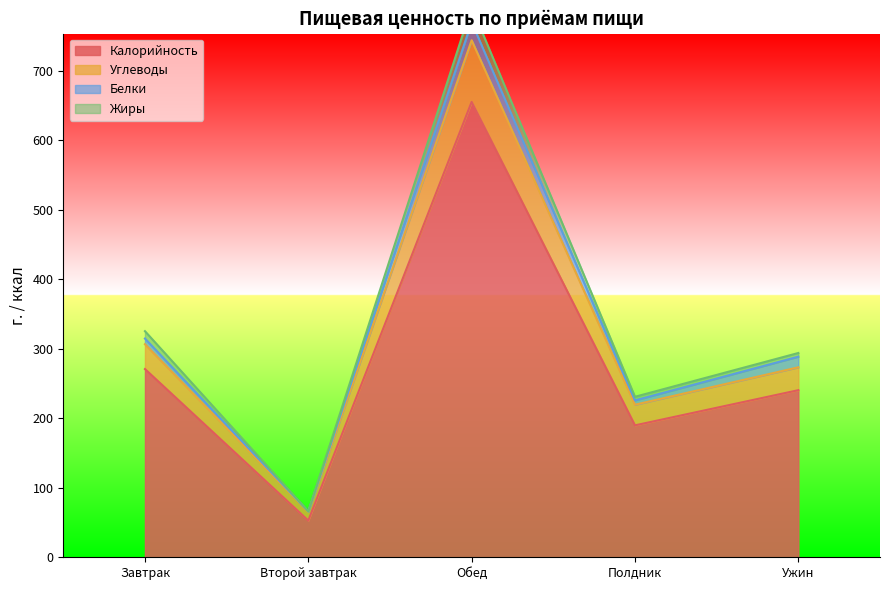

At which category is the sum across all series the highest?

Обед